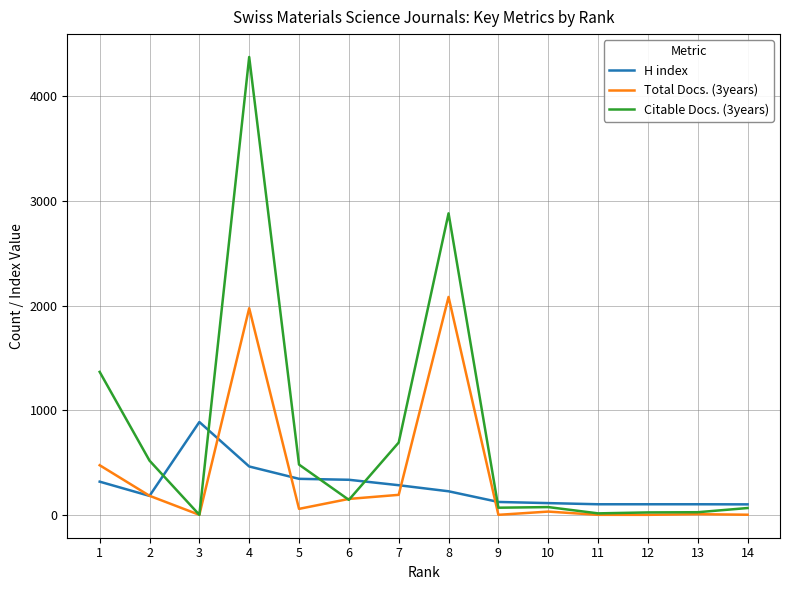

The value of H index at 2 is 181. True or false?

True